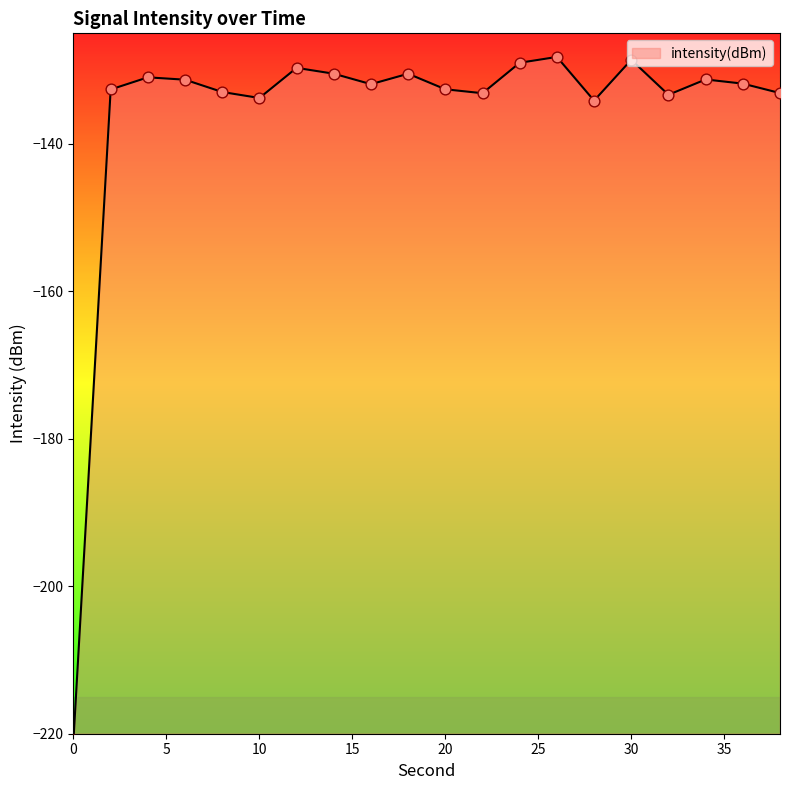

What is the difference between the maximum and minimum values?

92.6